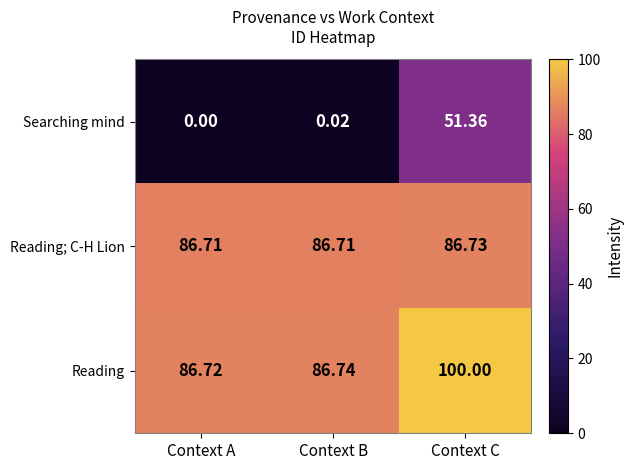

Which series has the largest total across all categories?

Reading